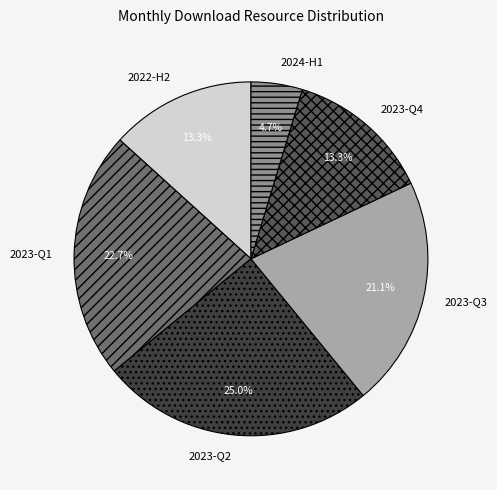

Count the number of slices in the pie.

6